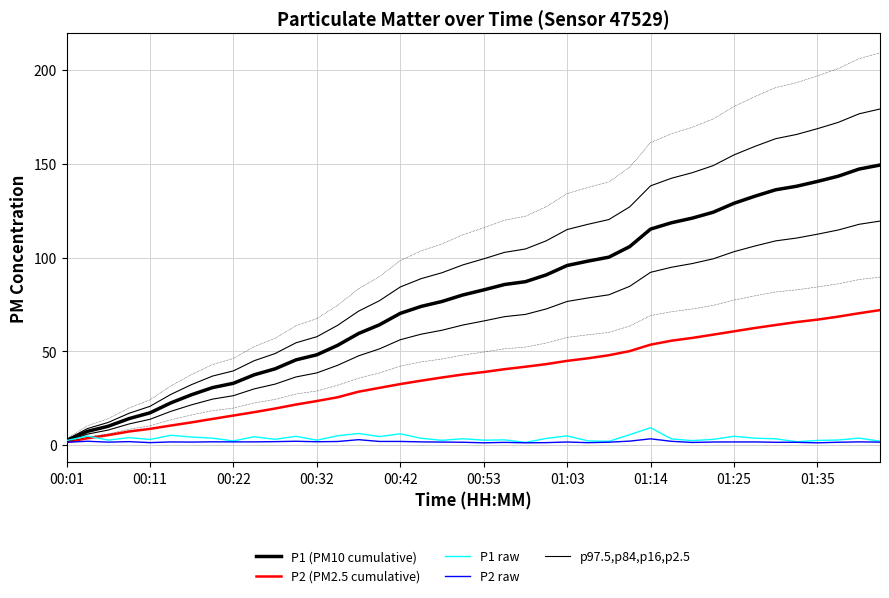

What is the minimum value shown in the chart?

1.3